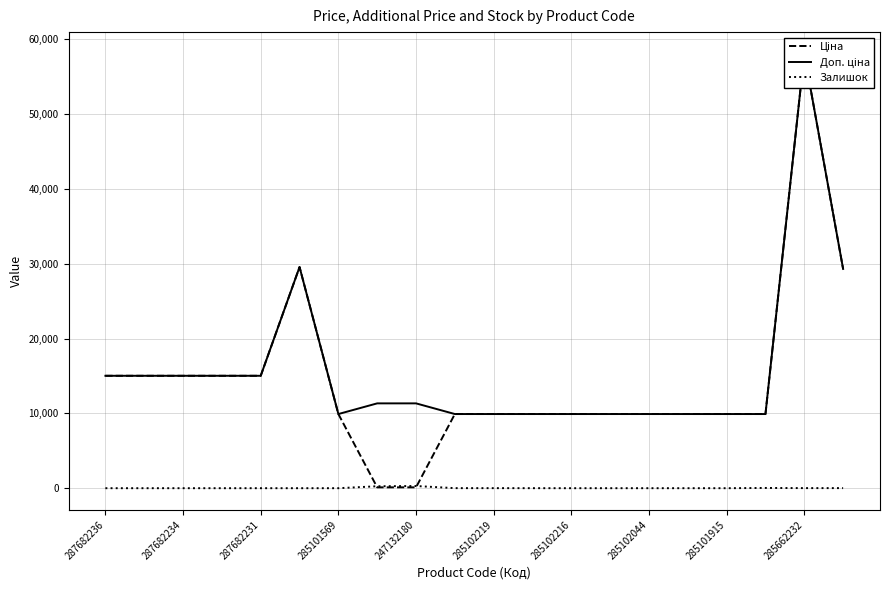

Which series has the largest range (max minus min)?

Ціна